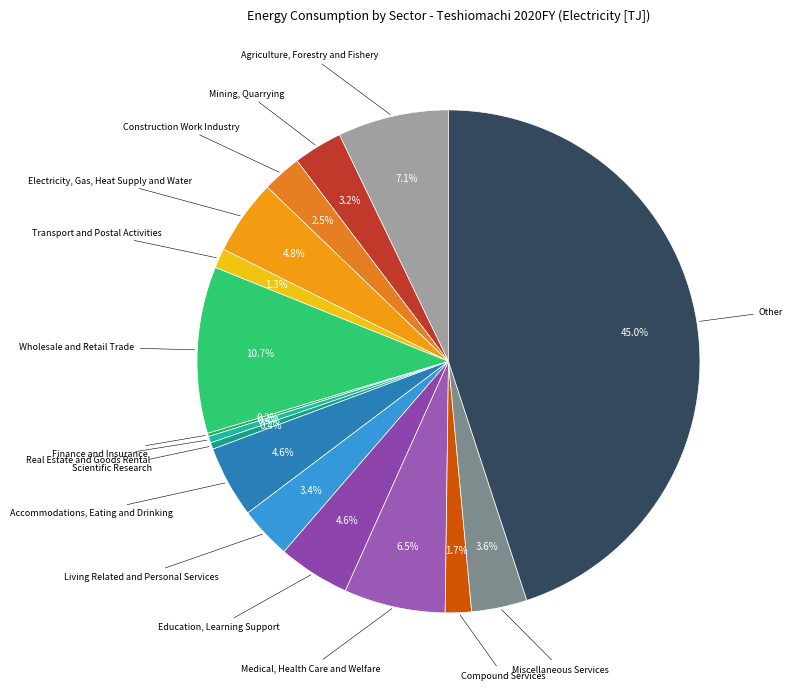

To the nearest percent, what is the difference between the largest and smallest slice percentages?

45%